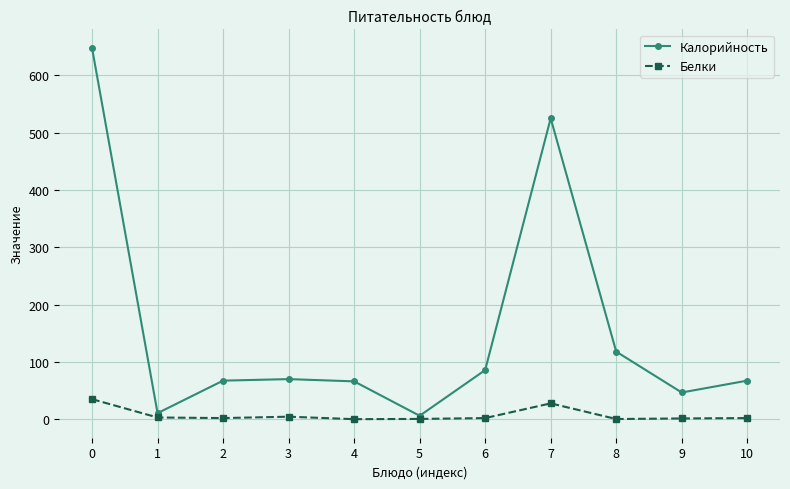

True or false: Белки has more than 0 points higher than both neighbors.

True